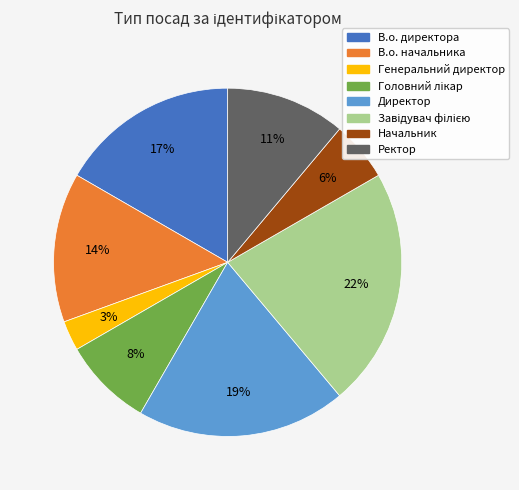

How many slices are in this pie chart?

8